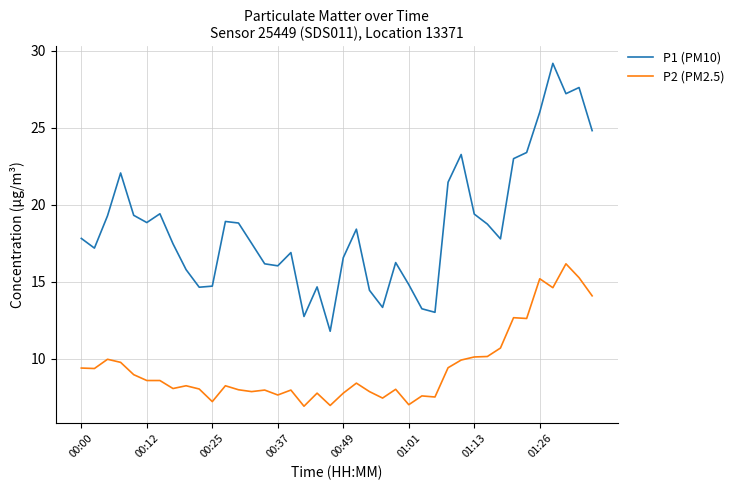

List the series in order of their overall mean, highest first.

P1 (PM10), P2 (PM2.5)